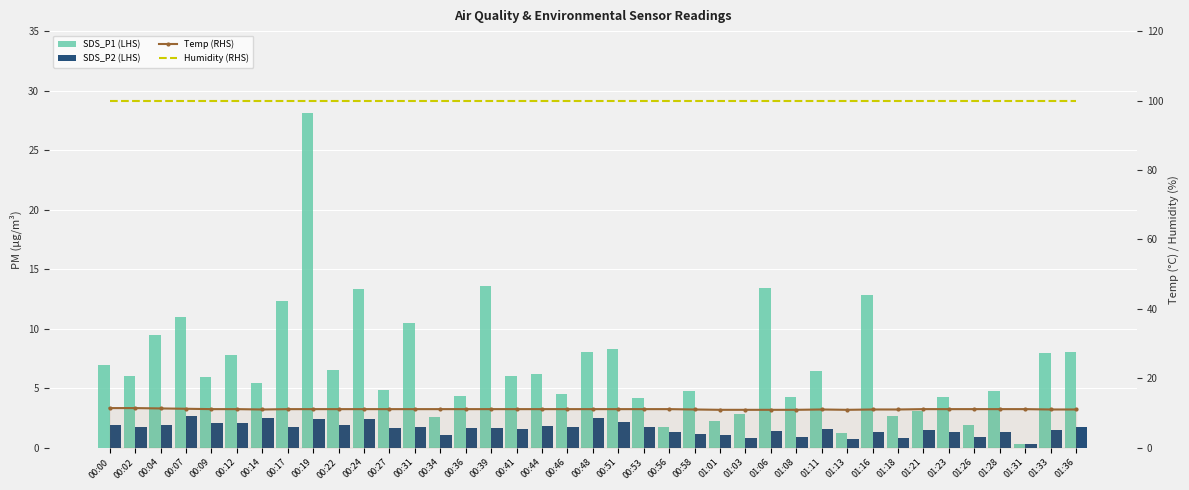

Is it true that SDS_P1 (LHS) equals 3.8 at 00:22?

False